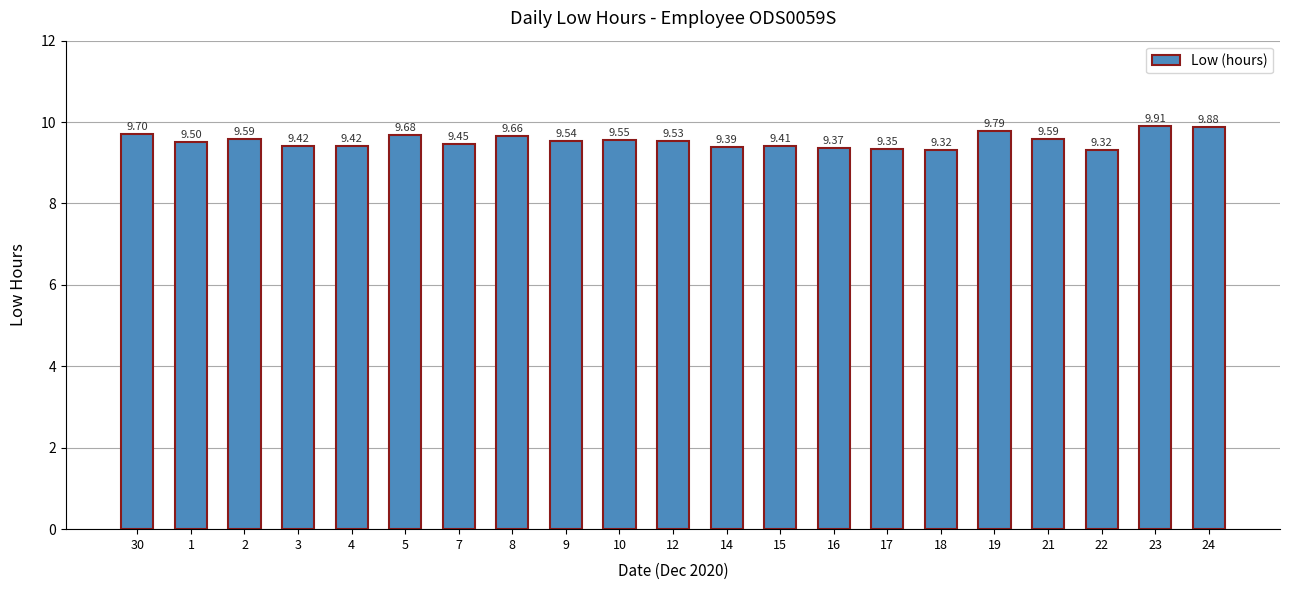

Which has a higher value, 17 or 16?

16